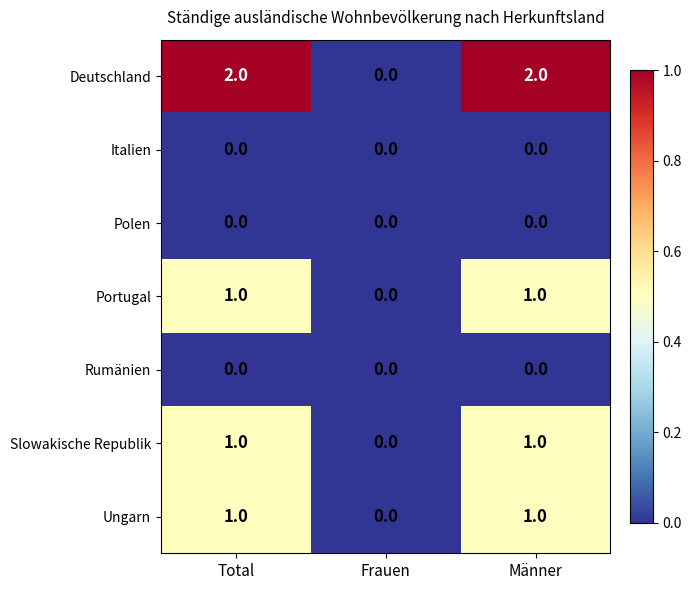

What is the difference between the highest and lowest values at Total?

2